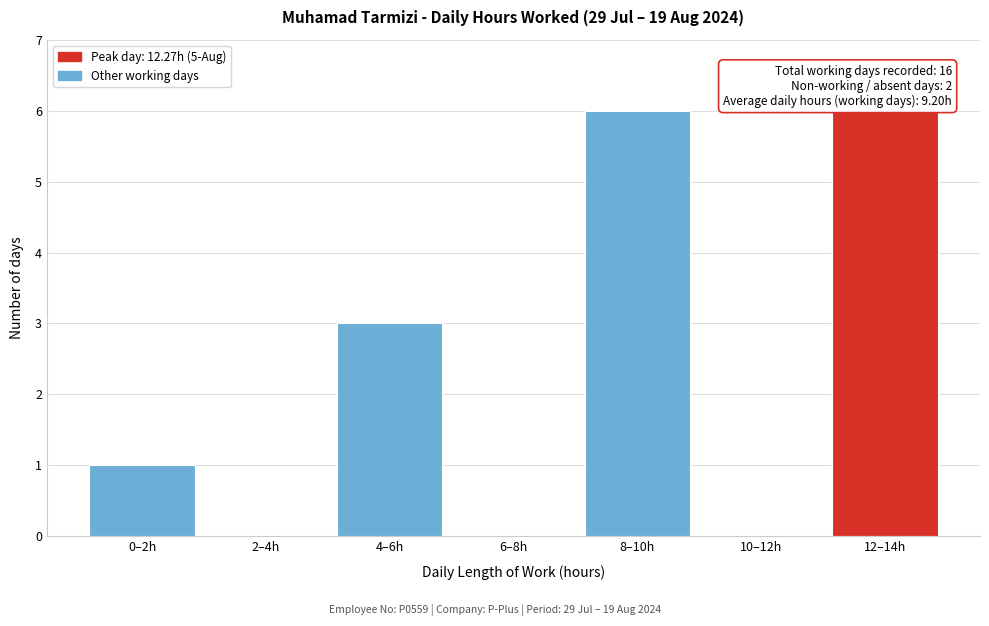

Reading left to right, list all the values displayed in this chart.

0–2h=1	2–4h=0	4–6h=3	6–8h=0	8–10h=6	10–12h=0	12–14h=6